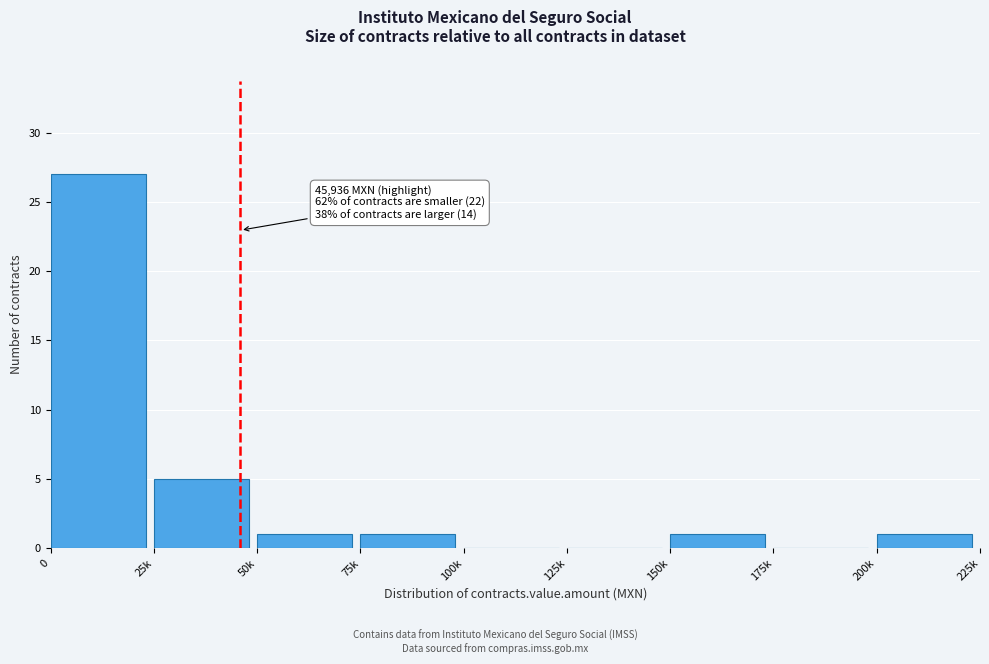

Reading left to right, what are all the values shown in this chart?

0=27	25k=5	50k=1	75k=1	100k=0	125k=0	150k=1	175k=0	200k=1